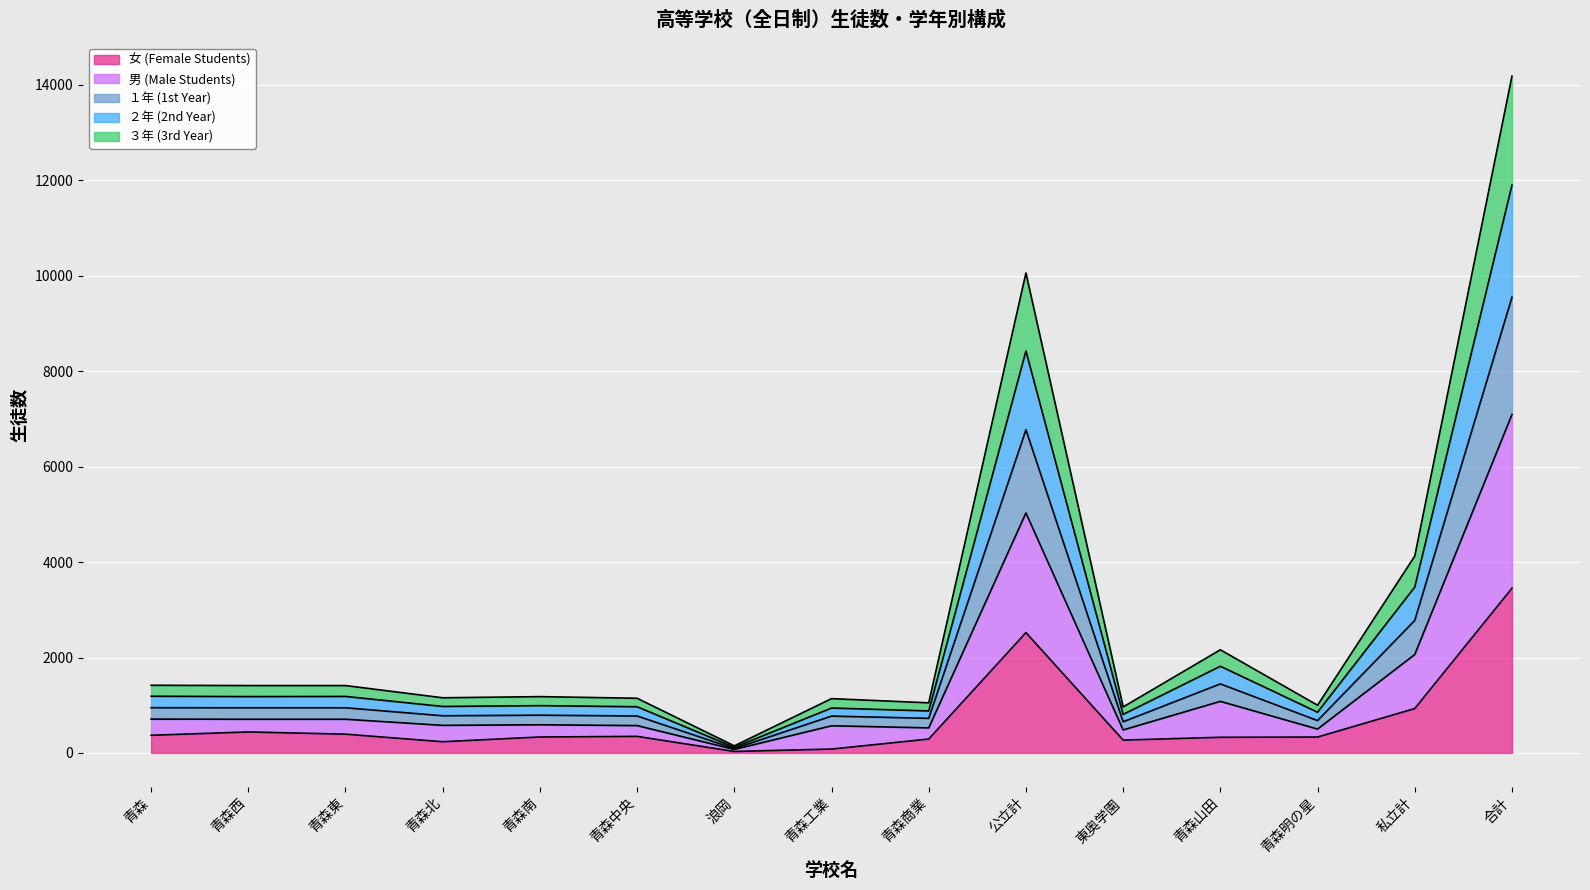

The 女 (Female Students) series shows 334 at 青森南. True or false?

True